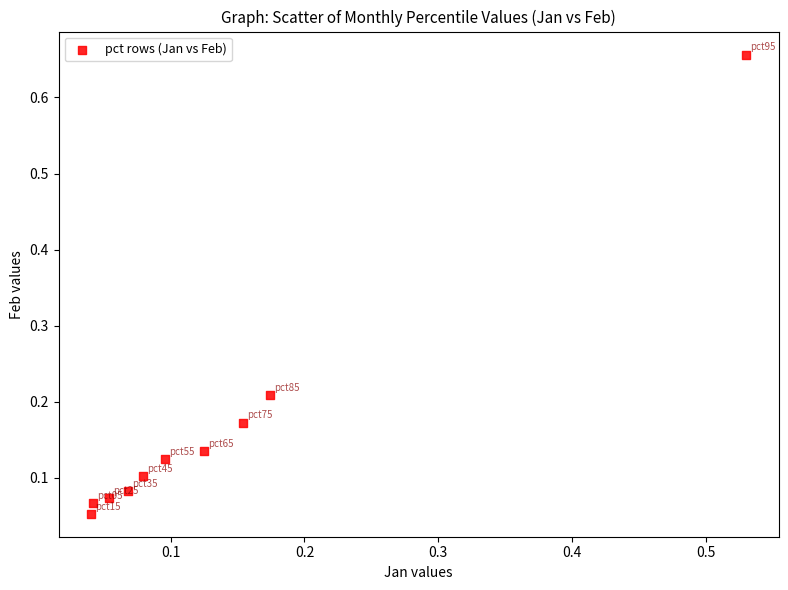

What is the range of Y values (max minus min)?

0.6